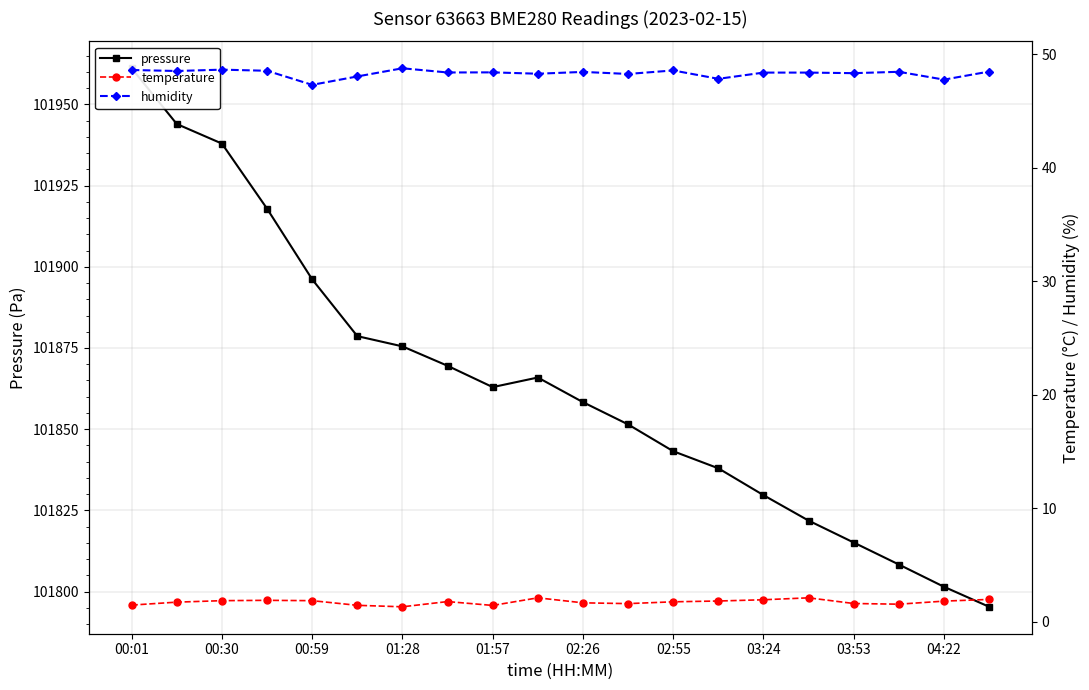

How many series are shown in this chart?

3